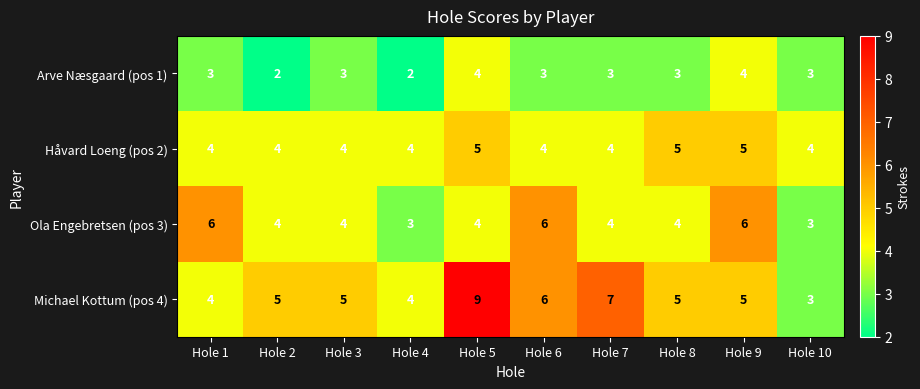

What is the sum of the Arve Næsgaard (pos 1) values at Hole 5 and Hole 6?

7